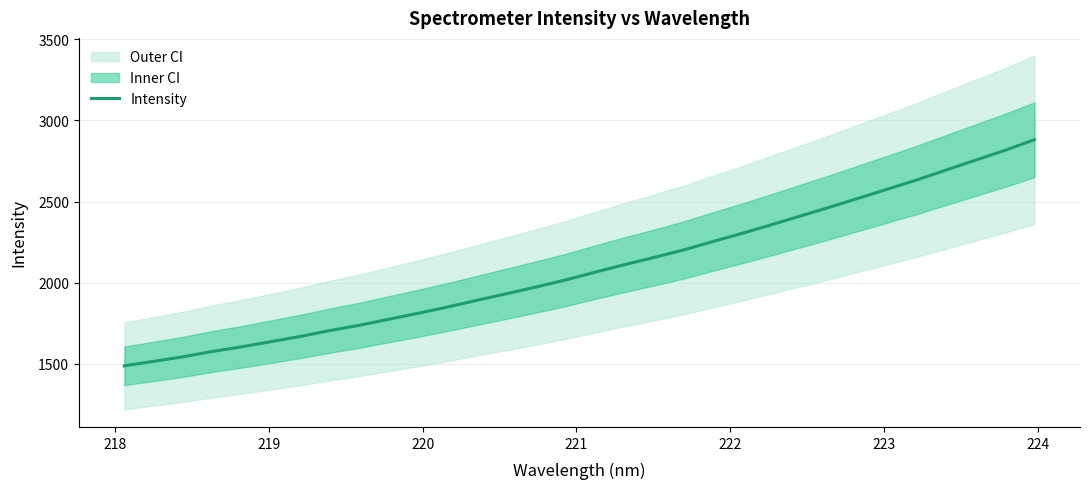

Reading right to left, extract all data points from this chart.

2881.0	2815.8	2755.5	2695.0	2633.8	2577.1	2520.6	2464.2	2409.8	2355.3	2302.3	2251.8	2199.8	2153.7	2109.6	2063.5	2015.7	1972.8	1931.6	1891.1	1850.1	1811.3	1774.5	1737.4	1705.0	1668.9	1636.8	1604.7	1576.3	1543.1	1514.9	1487.5